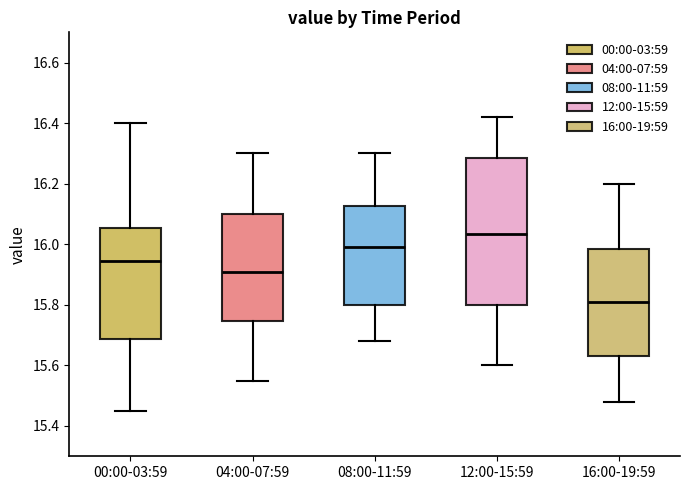

Which box has the lowest median line?

16:00-19:59